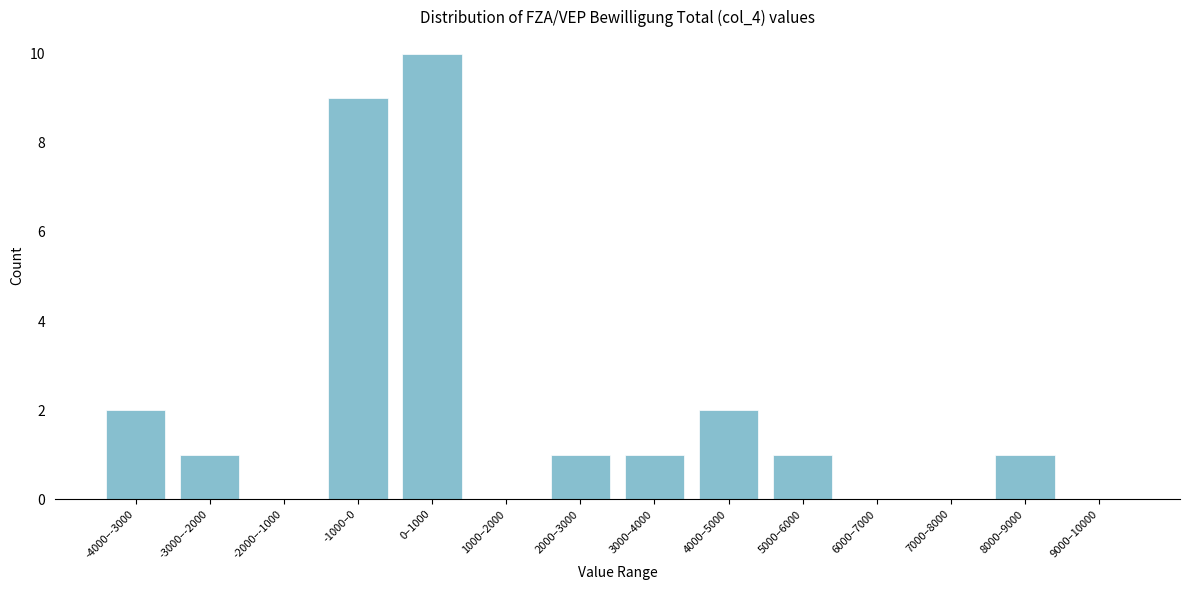

Reading right to left, what are all the values shown in this chart?

9000–10000=0	8000–9000=1	7000–8000=0	6000–7000=0	5000–6000=1	4000–5000=2	3000–4000=1	2000–3000=1	1000–2000=0	0–1000=10	-1000–0=9	-2000–-1000=0	-3000–-2000=1	-4000–-3000=2